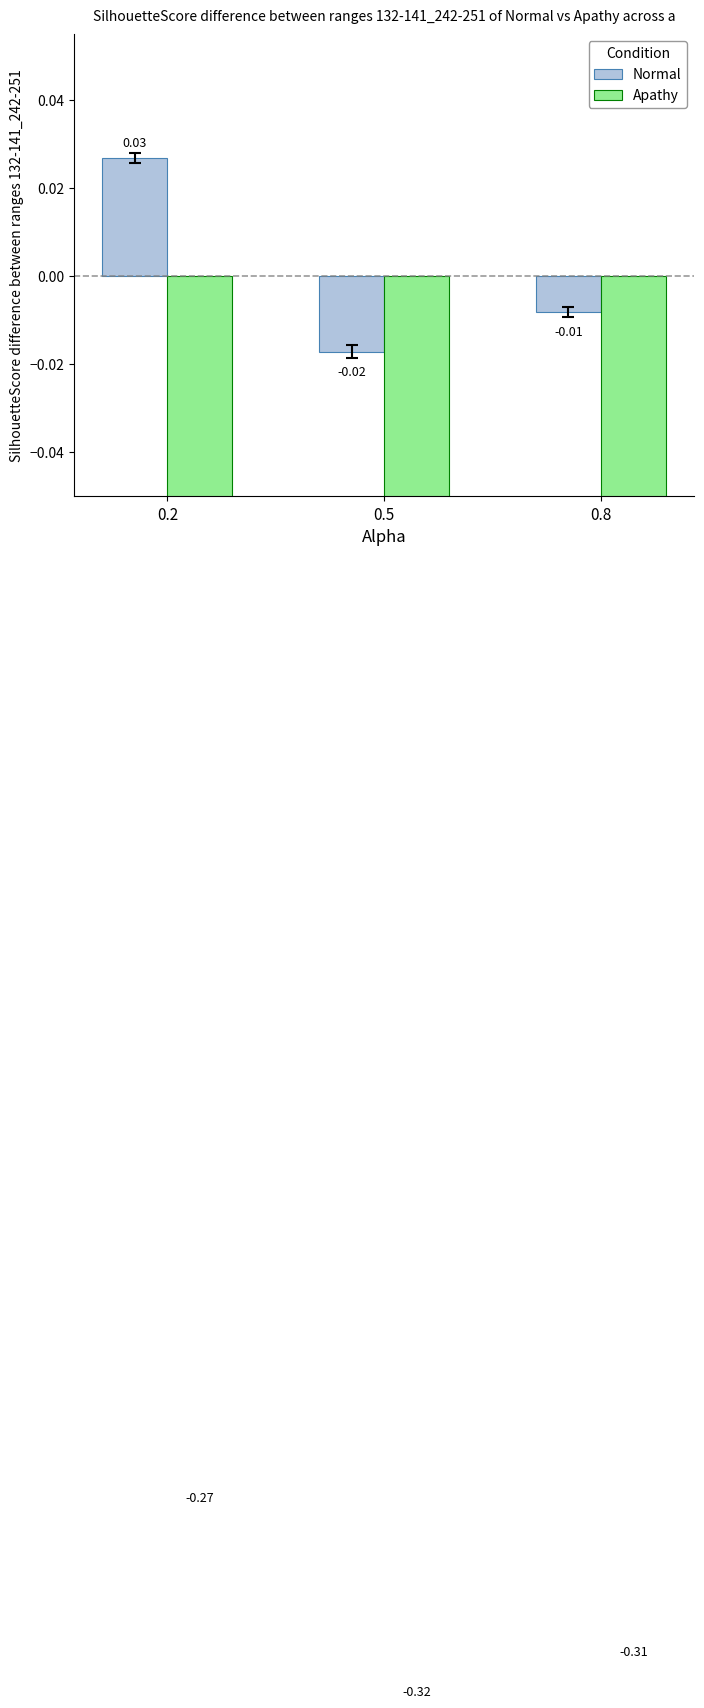

Where is Normal nearest to the value 0?

0.8